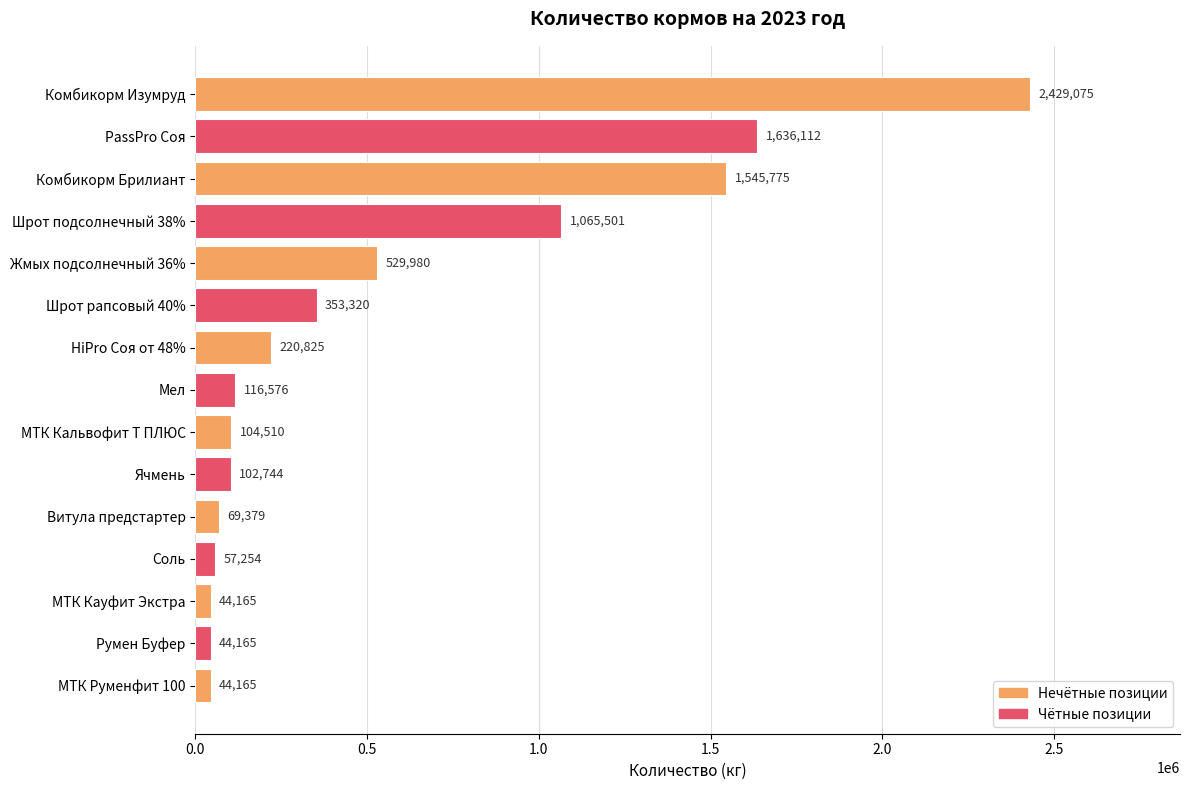

True or false: the data shows 1545775.0 at Комбикорм Брилиант.

True